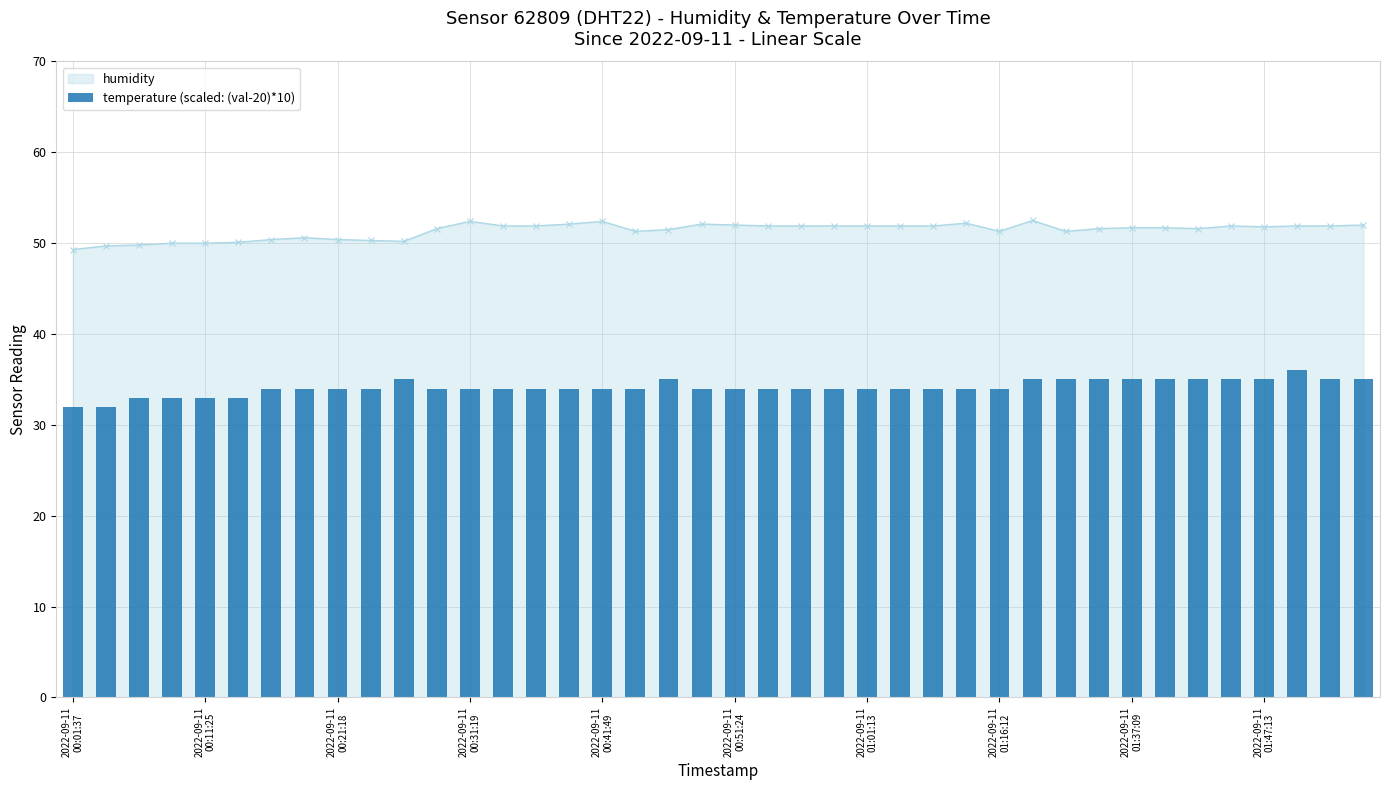

What is the difference between the maximum and minimum values?

4.0